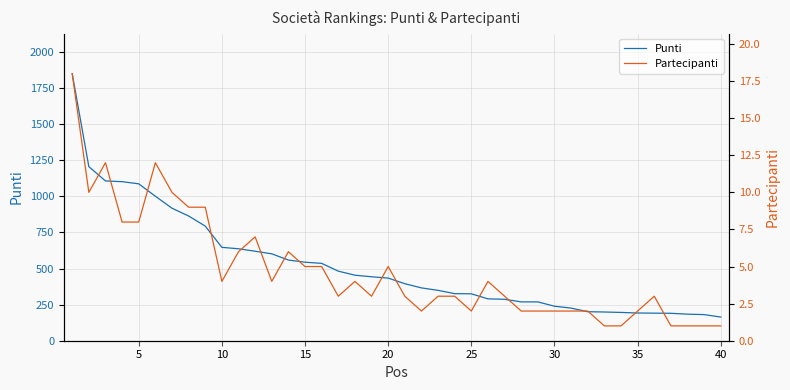

What are all the series names shown in the legend?

Punti, Partecipanti